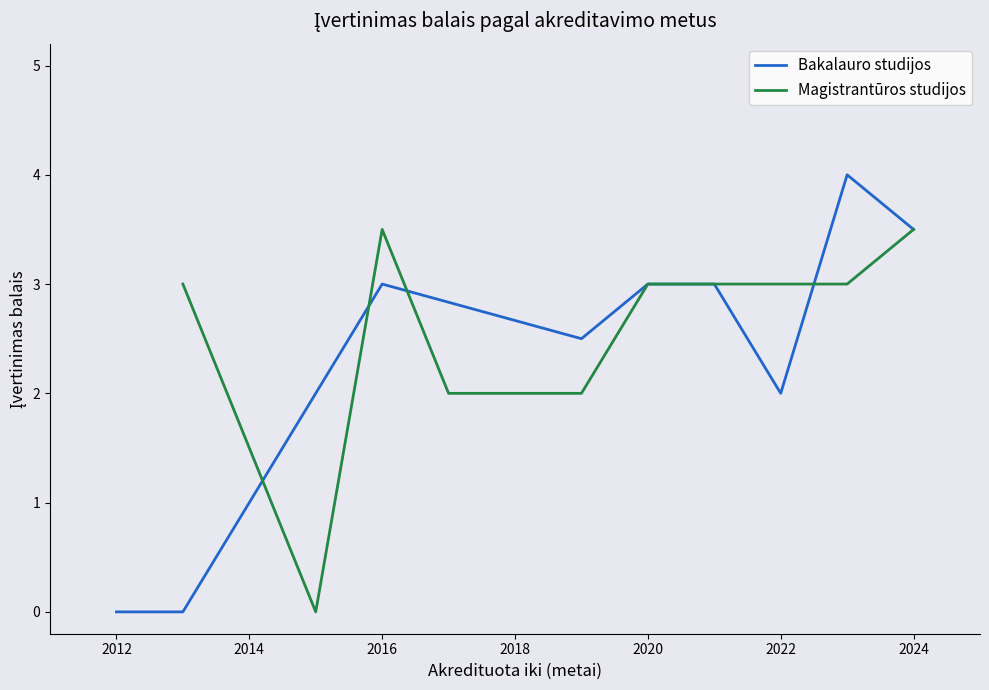

Which series has the largest total across all categories?

Magistrantūros studijos